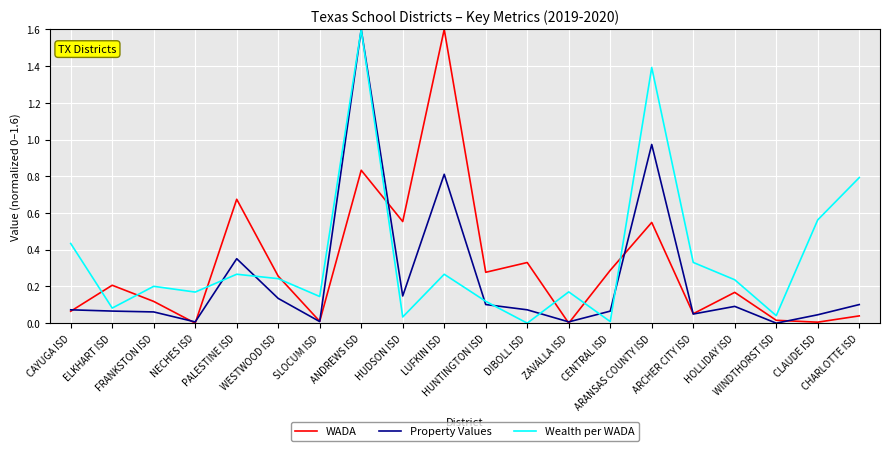

After their last crossing, which series has the higher values: WADA or Property Values?

Property Values